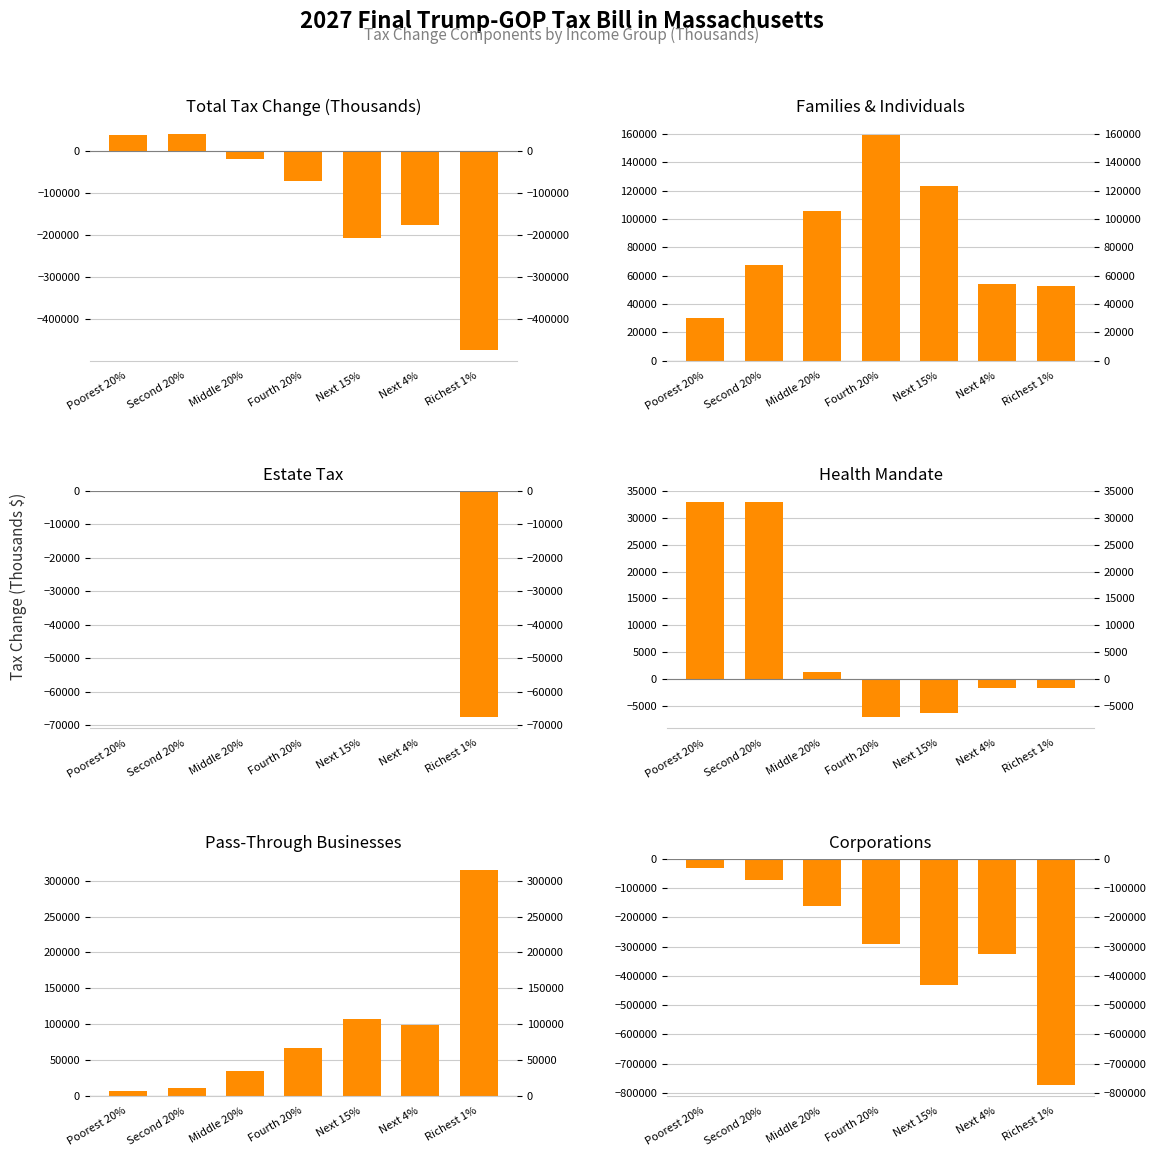

Is the value of Corporations at Poorest 20% greater than the value of Families & Individuals at Fourth 20%?

No